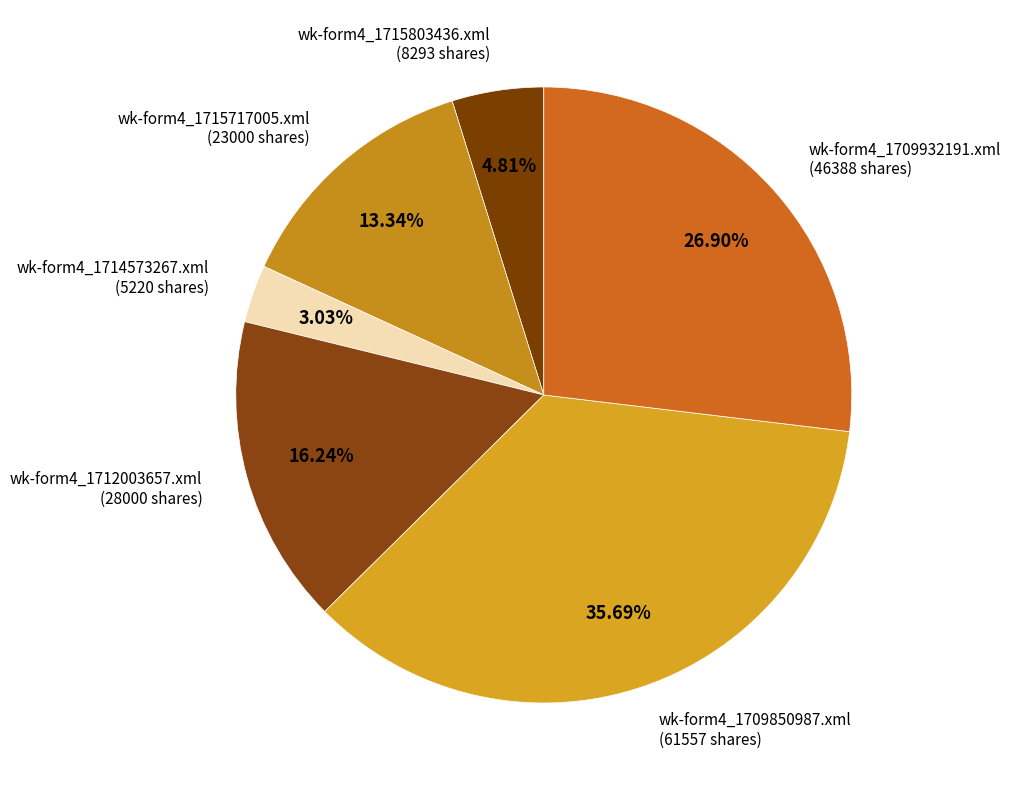

Combined, do wk-form4_1715803436.xml and wk-form4_1709850987.xml account for over 50%?

No